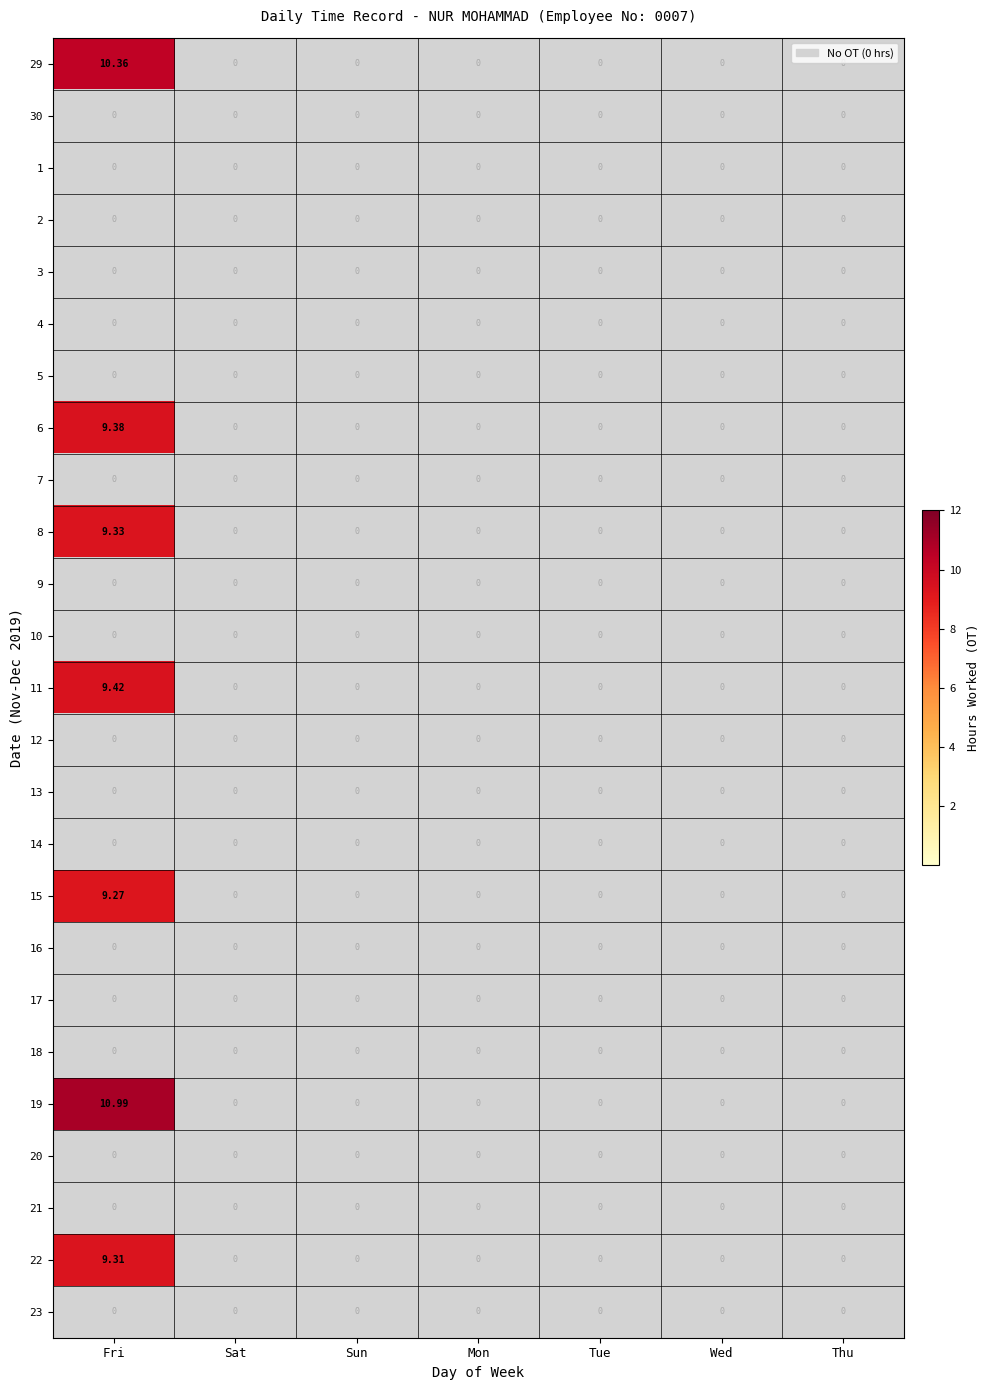

At which category does the chart reach its peak across all series?

Fri